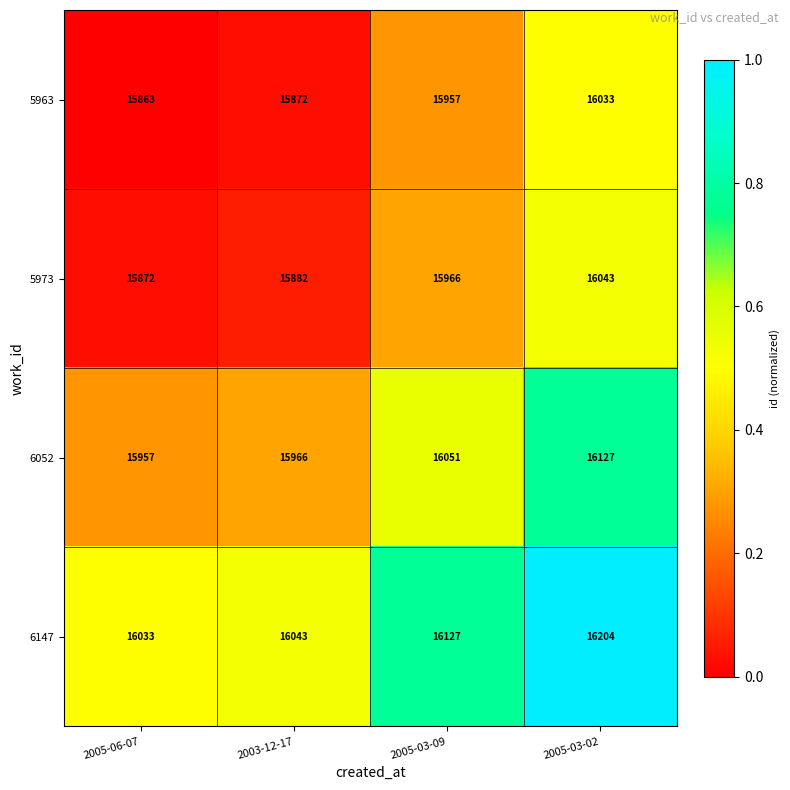

At which category is the sum across all series the highest?

2005-03-02